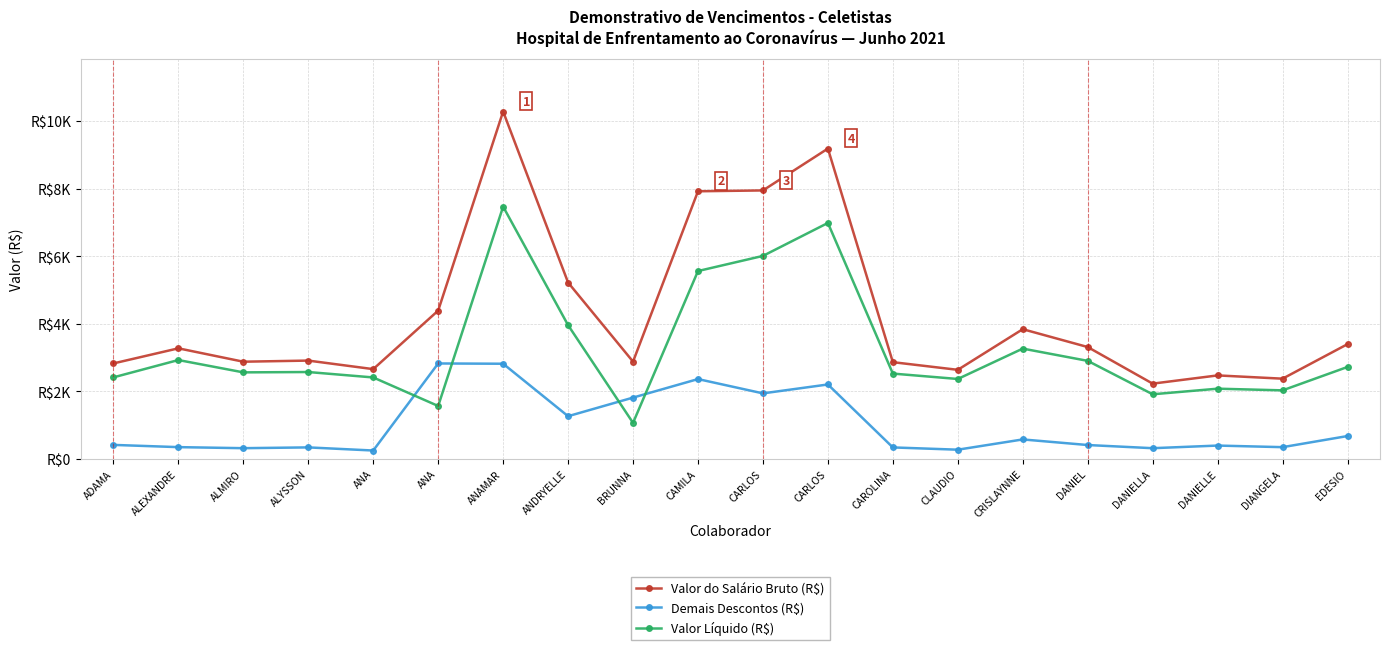

What are all the series names shown in the legend?

Valor do Salário Bruto (R$), Demais Descontos (R$), Valor Líquido (R$)